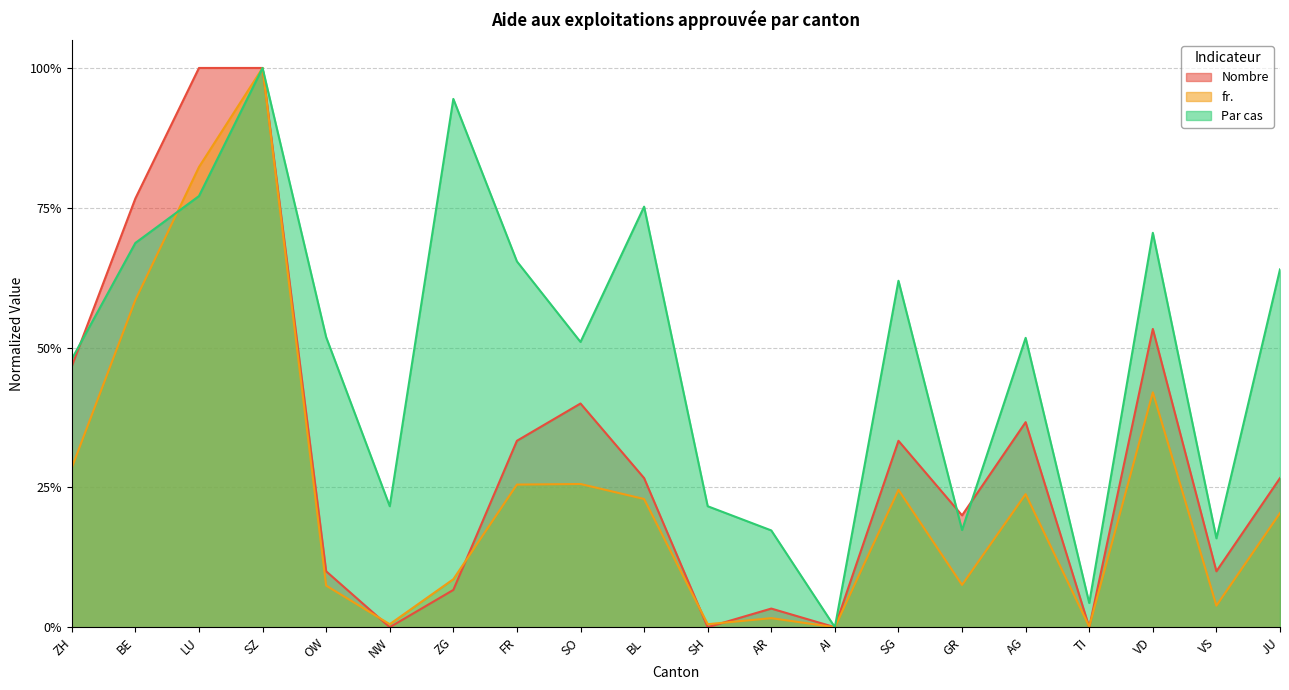

Where do fr. and Par cas first cross each other?

BE and LU